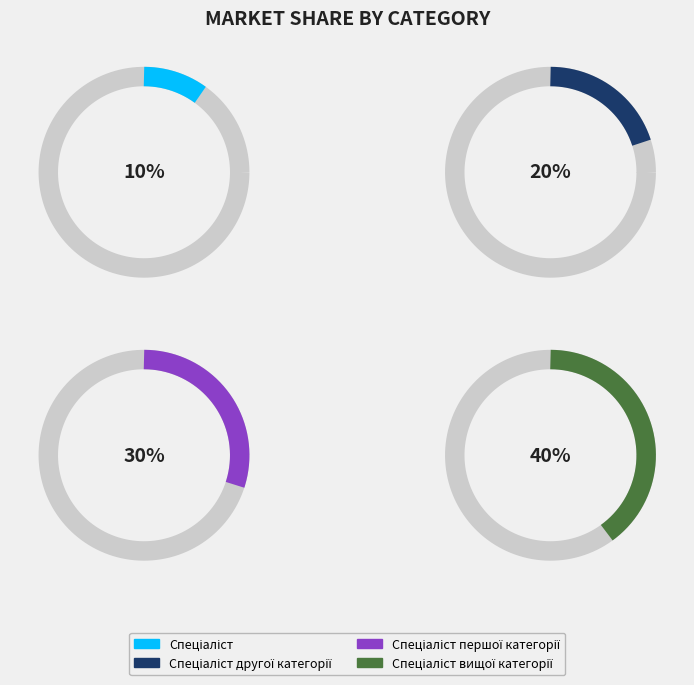

How many slices are in this pie chart?

4